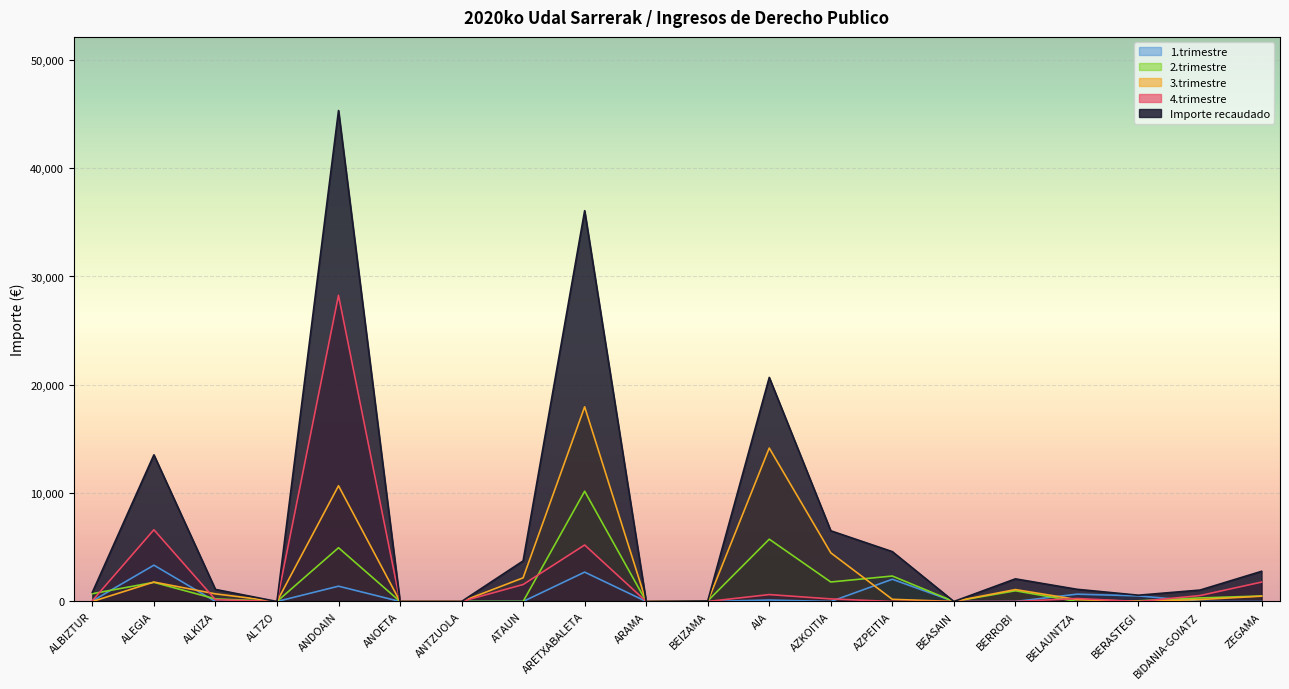

The 2.trimestre series shows 4688.3 at ARAMA. True or false?

False